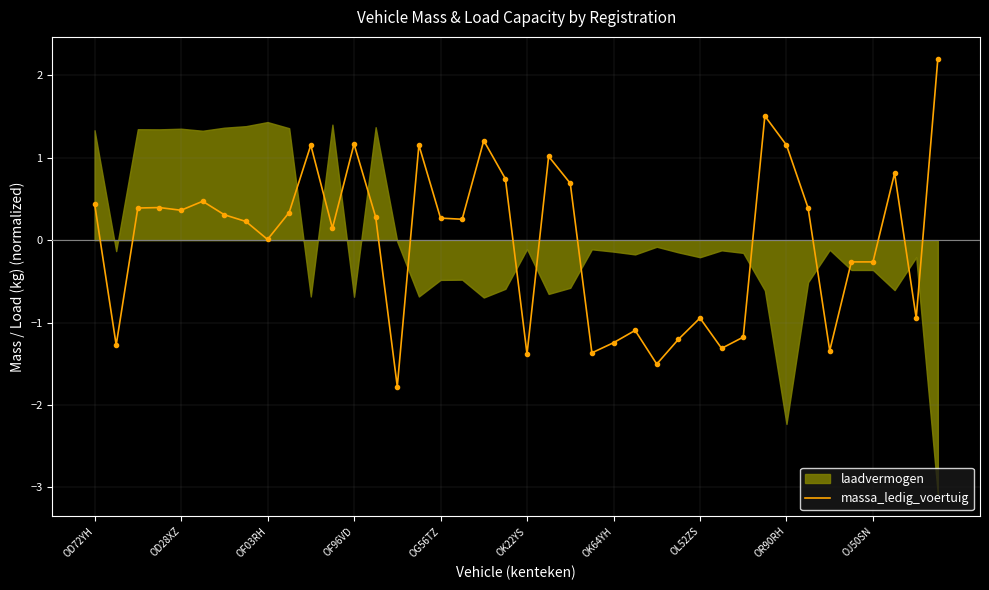

Reading left to right, transcribe all the data shown in this chart.

0.4	-1.3	0.4	0.4	0.4	0.5	0.3	0.2	0.0	0.3	1.2	0.1	1.2	0.3	-1.8	1.2	0.3	0.3	1.2	0.7	-1.4	1.0	0.7	-1.4	-1.2	-1.1	-1.5	-1.2	-0.9	-1.3	-1.2	1.5	1.2	0.4	-1.3	-0.3	-0.3	0.8	-0.9	2.2